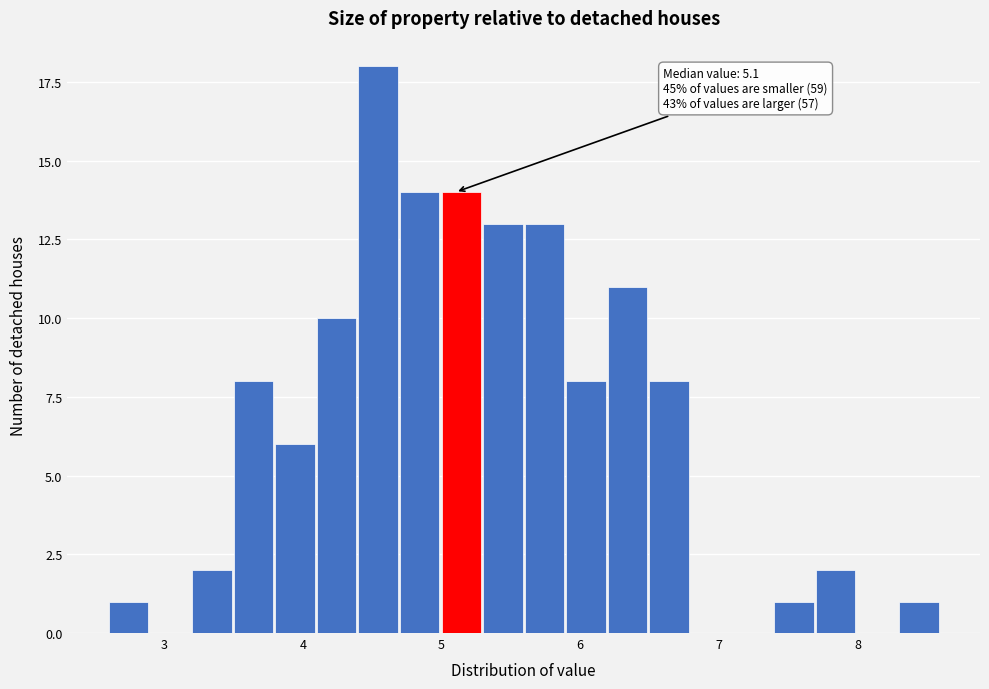

Around what value on the x-axis is the tallest bar? Give the approximate position of its centre, as read against the axis.

4.5